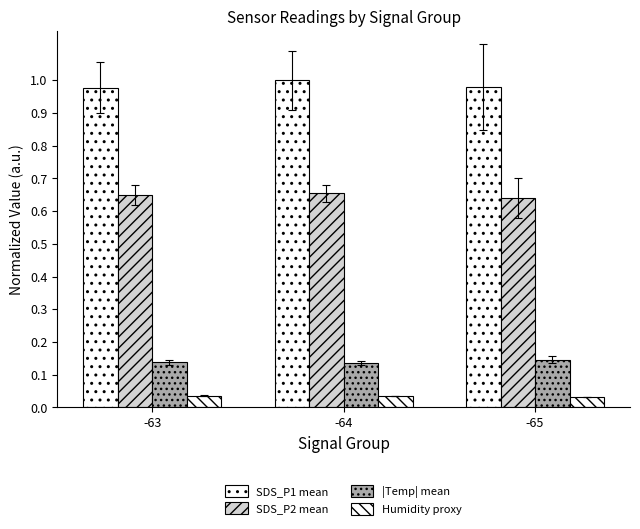

Between -63 and -65, which series saw the biggest shift?

SDS_P2 mean